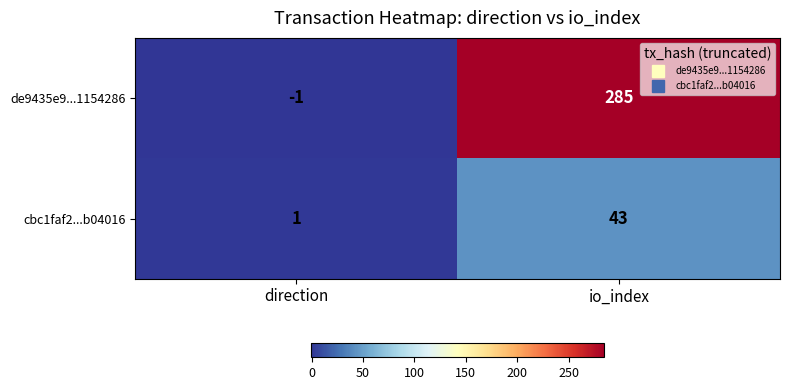

What is the difference between the maximum and minimum values in the de9435e9...1154286 series?

286